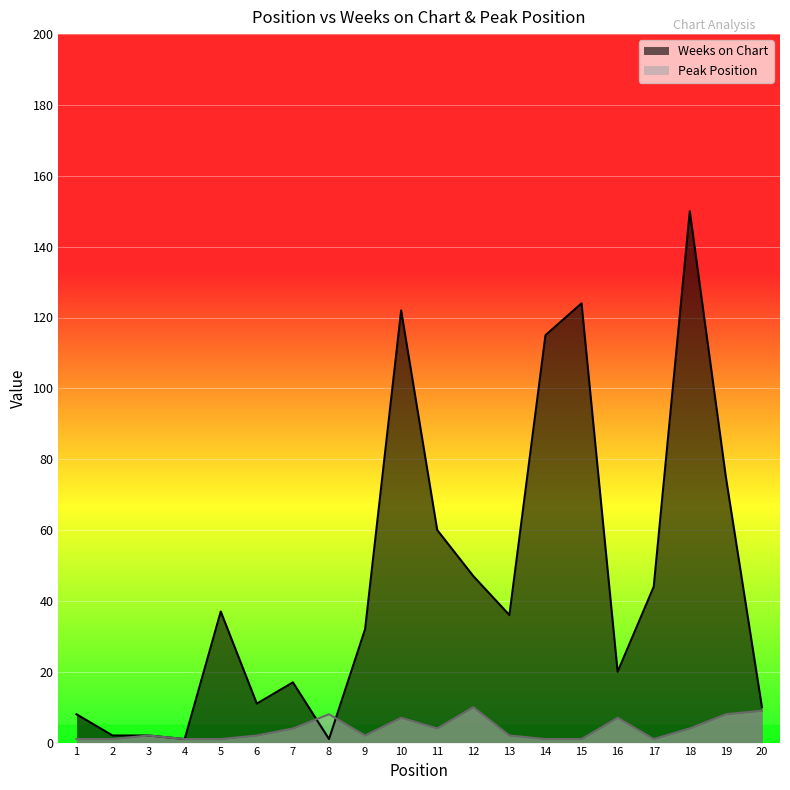

List the labels in order of Weeks on Chart value, largest first.

18, 15, 10, 14, 19, 11, 12, 17, 5, 13, 9, 16, 7, 6, 20, 1, 2, 3, 4, 8